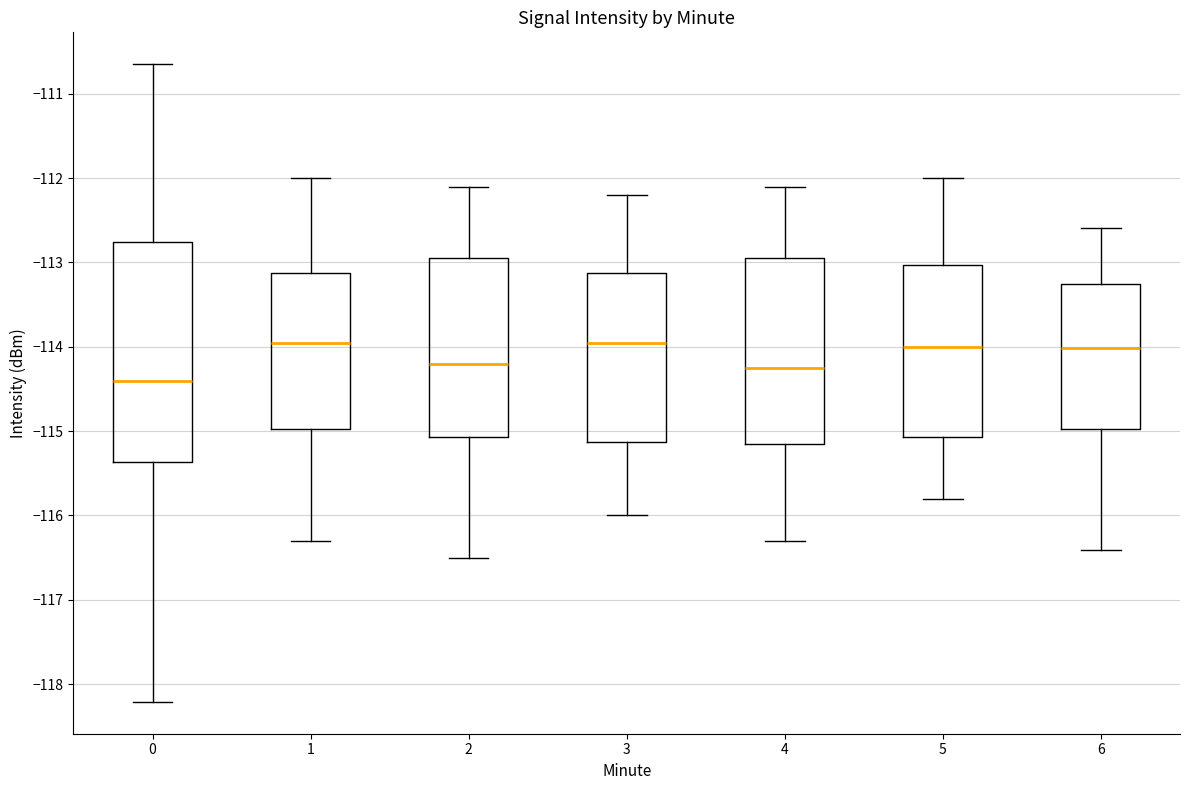

Reading left to right, transcribe this box plot: for each box, give where its median line is, the range the box spans, and where its two whiskers end, as read against the y-axis. The values are not printed on the chart, so give them approximately, as read against the axis.

0: median -114.4, box -115.4 to -112.8, whiskers -118.2 to -110.6
1: median -113.9, box -115.0 to -113.1, whiskers -116.3 to -112.0
2: median -114.2, box -115.1 to -112.9, whiskers -116.5 to -112.1
3: median -113.9, box -115.1 to -113.1, whiskers -116.0 to -112.2
4: median -114.2, box -115.1 to -112.9, whiskers -116.3 to -112.1
5: median -114.0, box -115.1 to -113.0, whiskers -115.8 to -112.0
6: median -114.0, box -115.0 to -113.2, whiskers -116.4 to -112.6